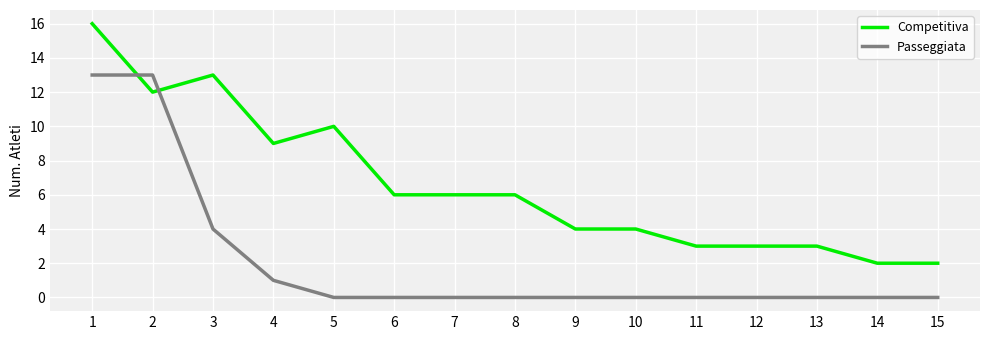

Which series has the largest total across all categories?

Competitiva